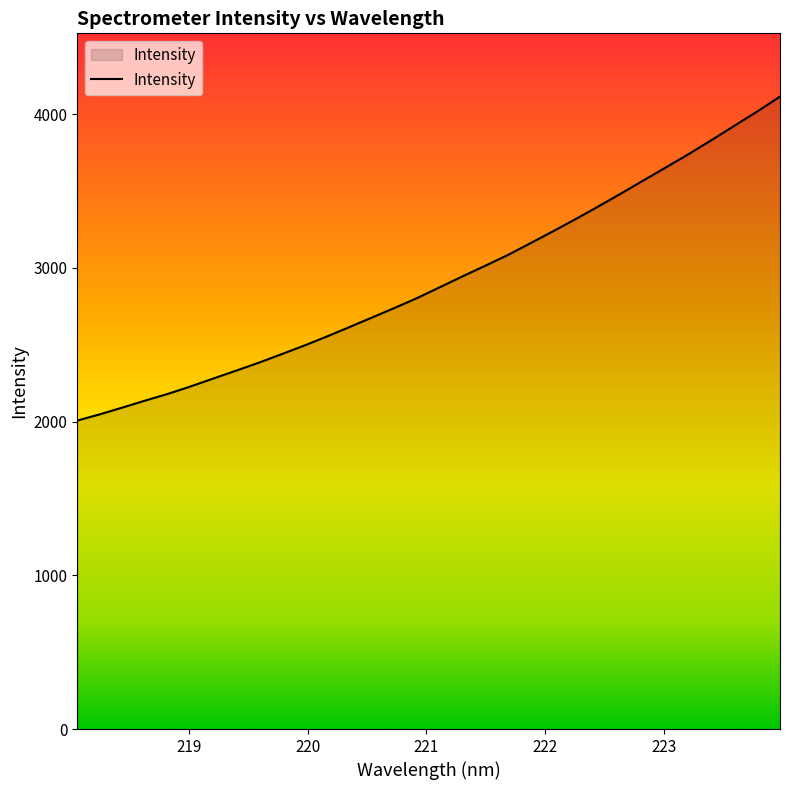

What is the difference between the maximum and minimum values?

2108.0